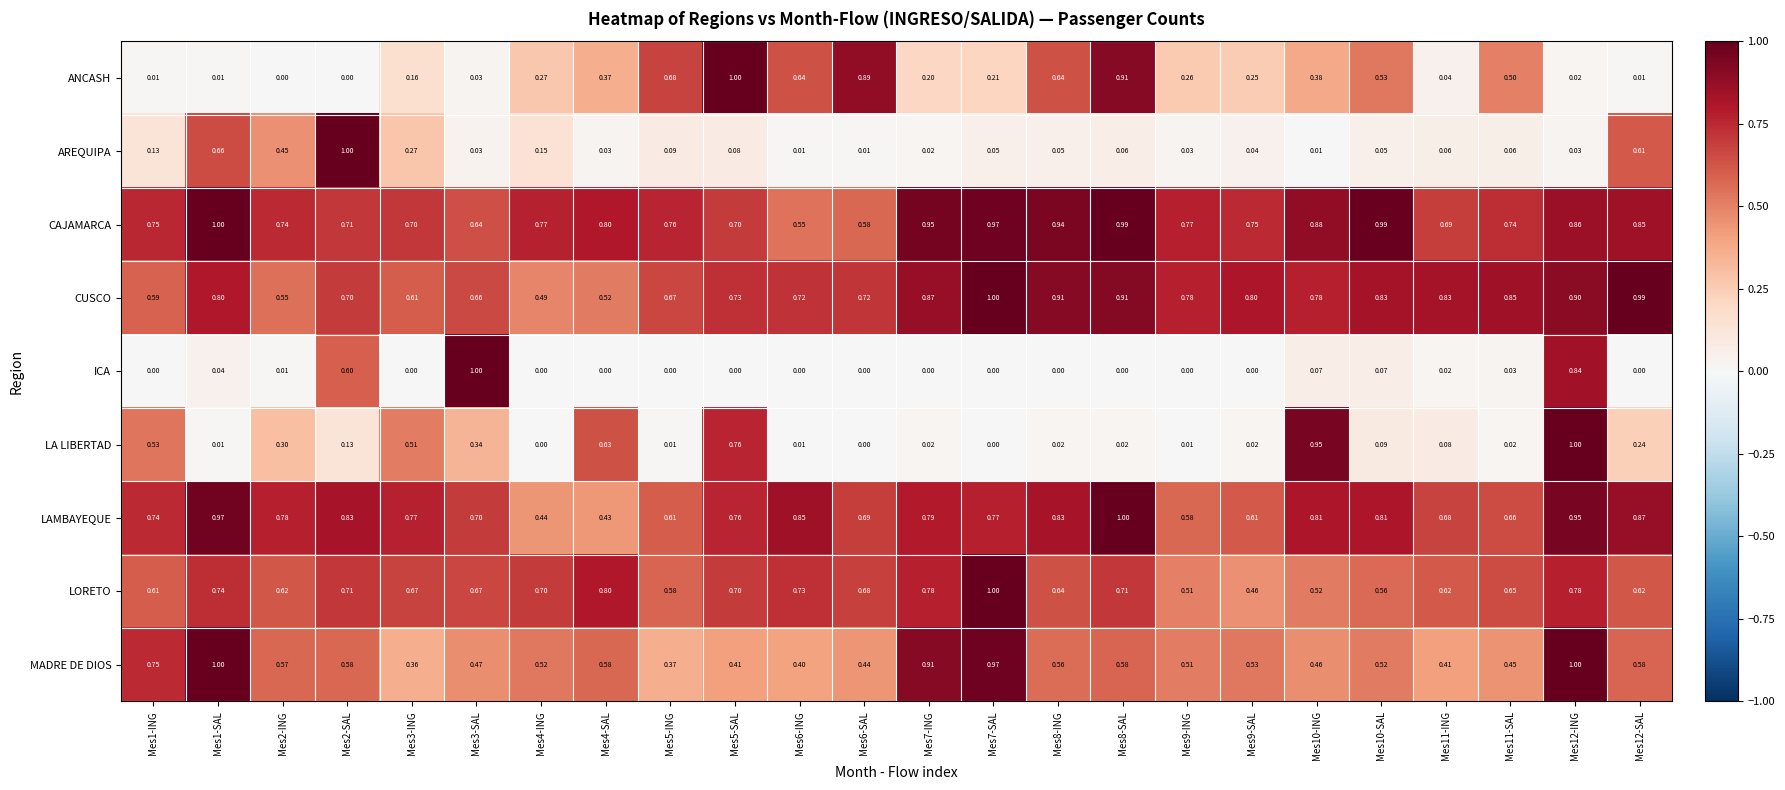

Which series has the largest total across all categories?

CAJAMARCA